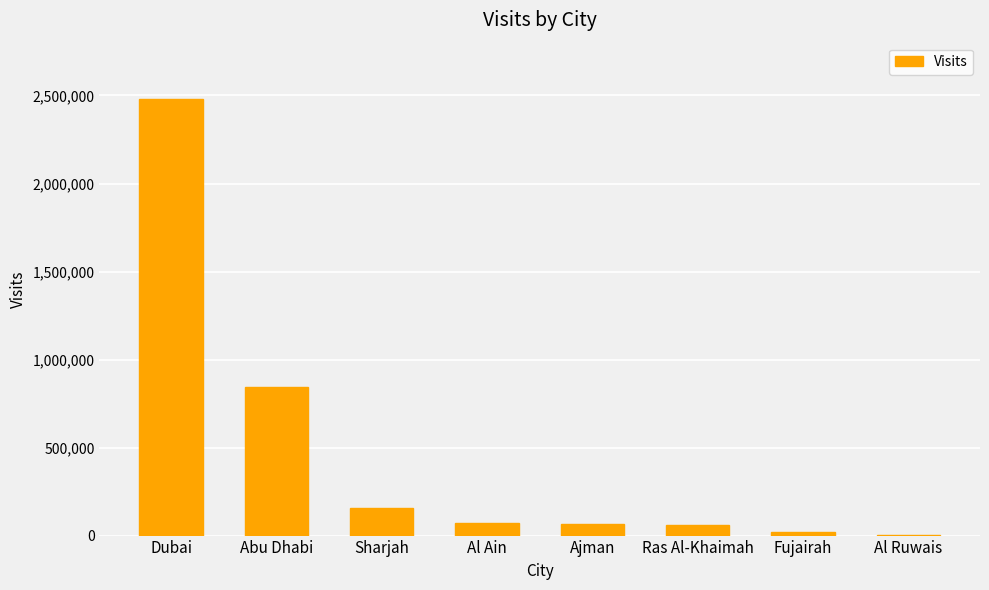

Which label corresponds to the largest value in the chart?

Dubai